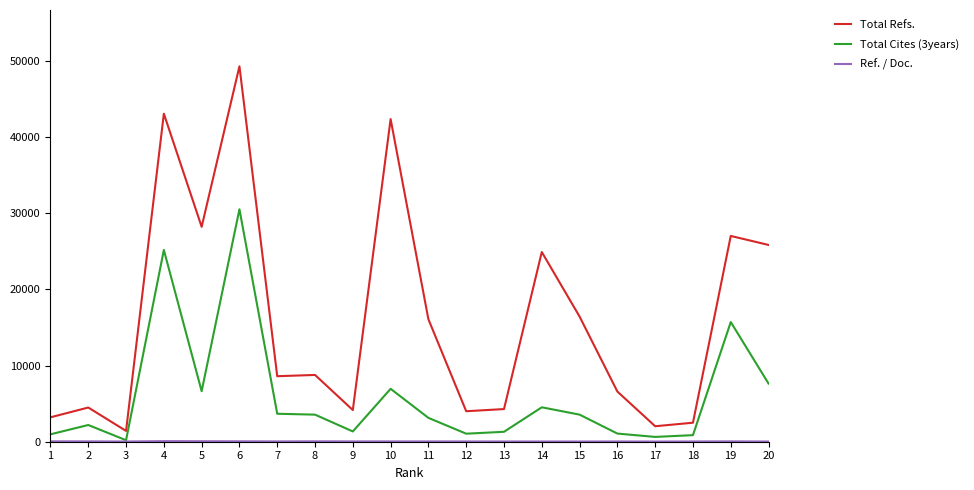

At which category is the sum across all series the highest?

6